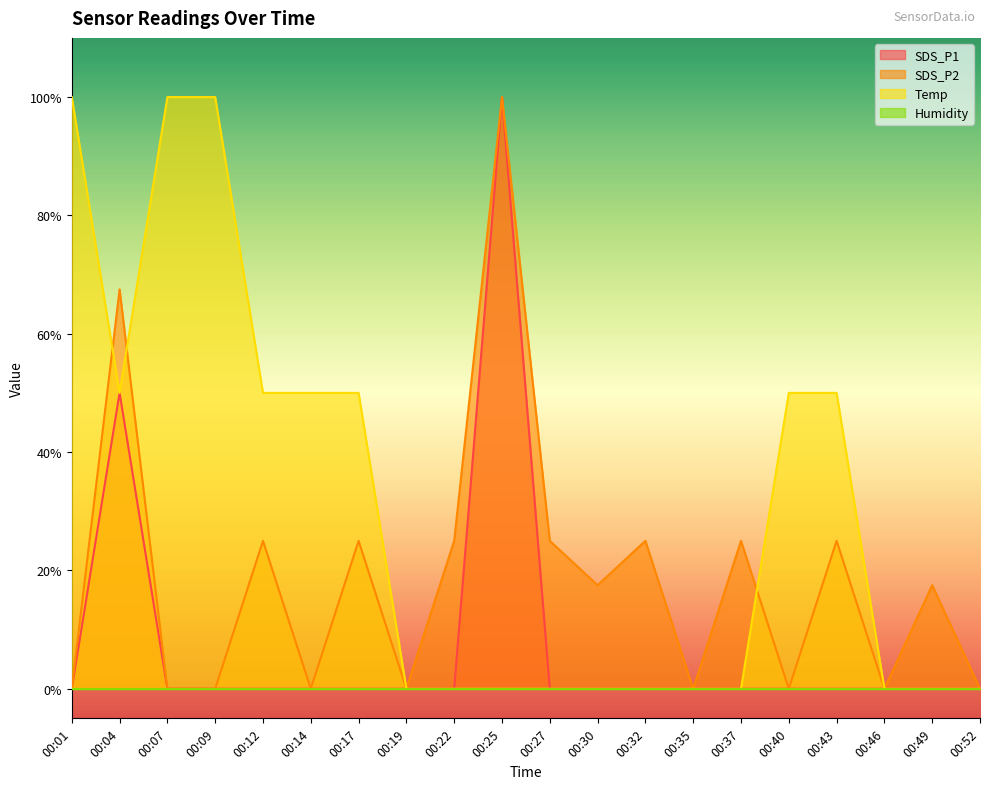

Where is the first local minimum for Temp?

00:04